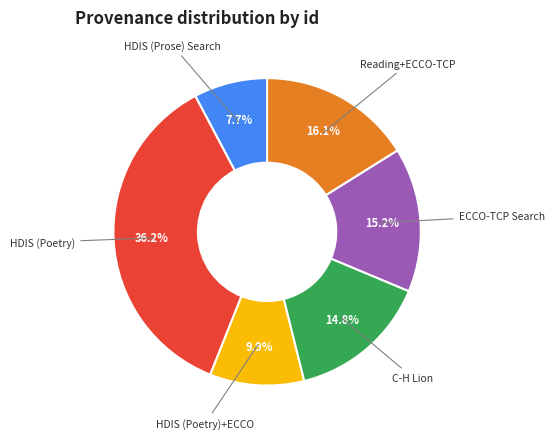

Do HDIS (Poetry)+ECCO and ECCO-TCP Search together represent more than half of the pie?

No